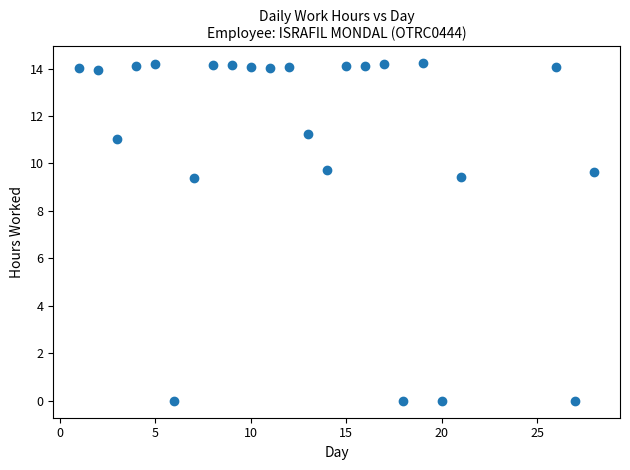

What is the range of X values (max minus min)?

27.0